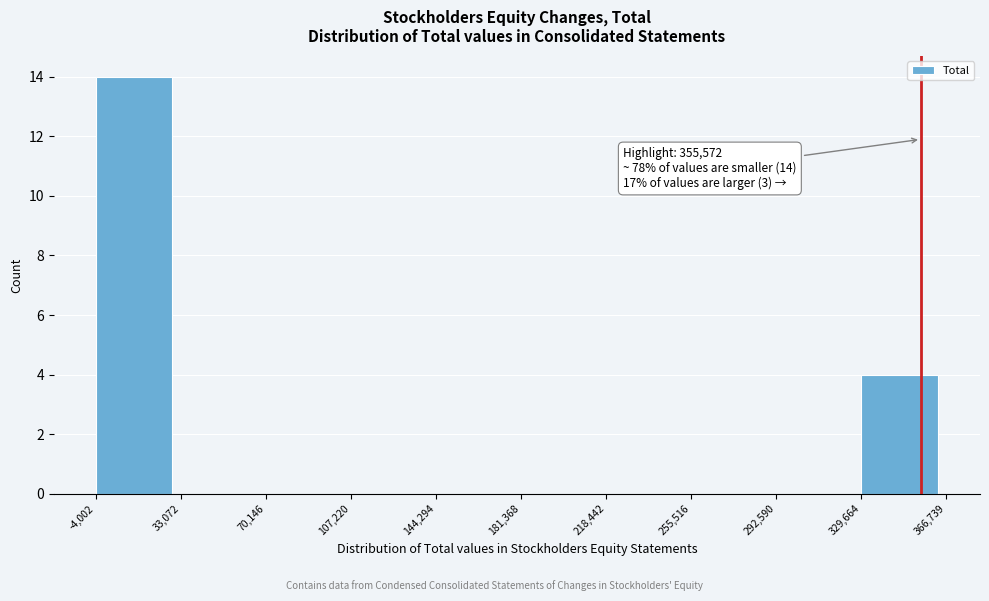

Over which range of the x-axis is the bar tallest?

-4,002 to 33,072